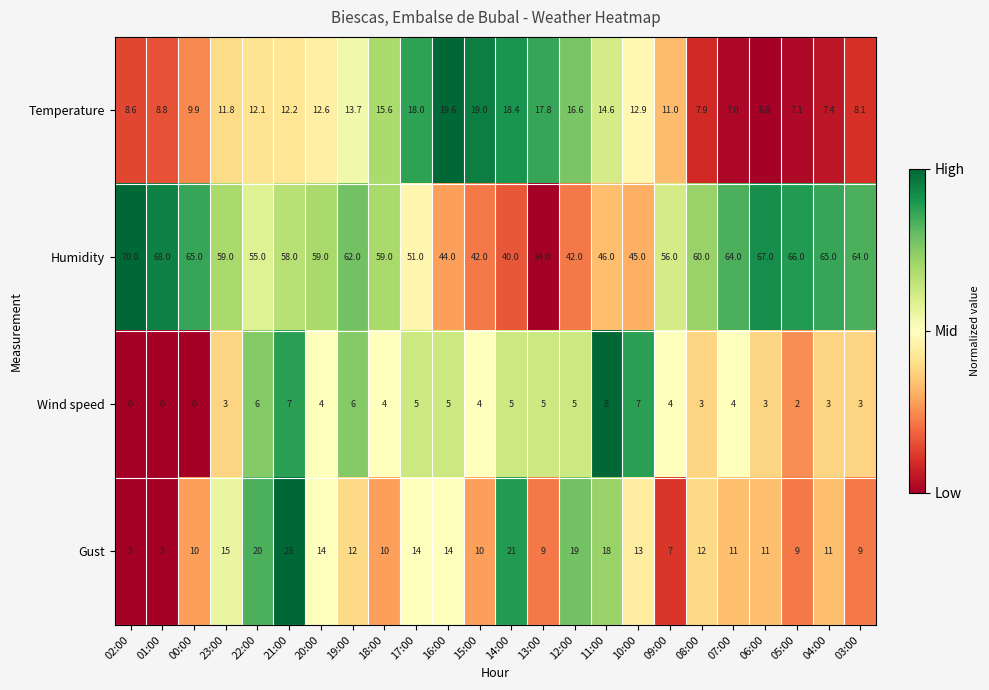

Where does the Wind speed series first go above 4?

22:00